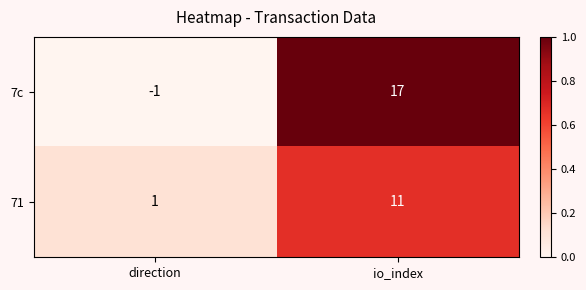

Reading left to right, transcribe all the data shown in this chart.

7c: direction=-1	io_index=17
71: direction=1	io_index=11